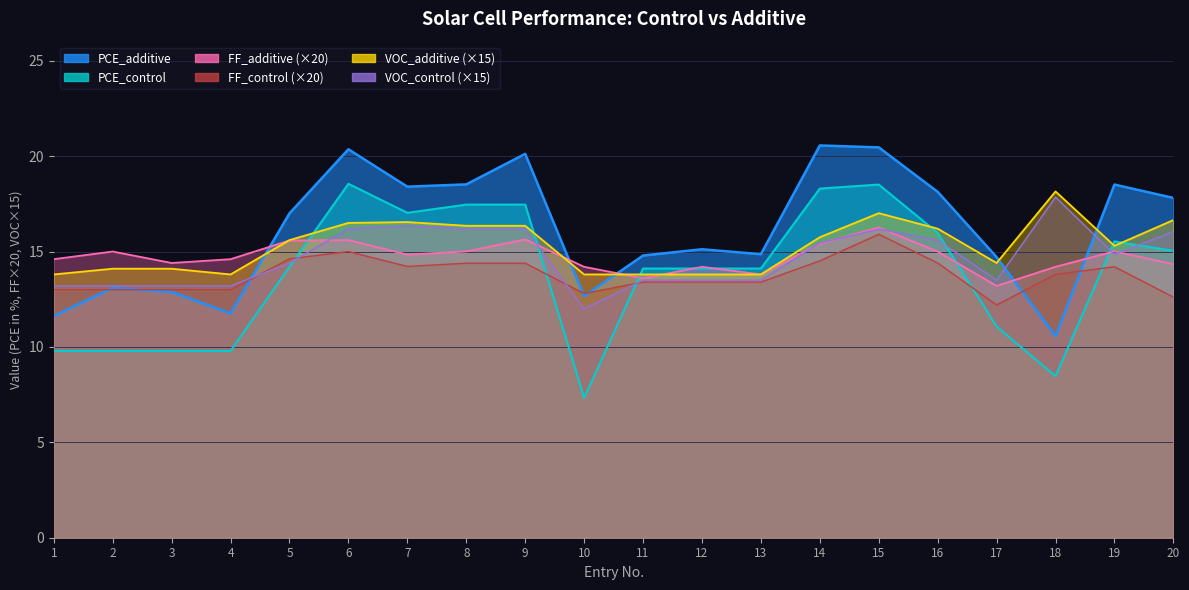

What is the highest value of the VOC_additive series?

18.1